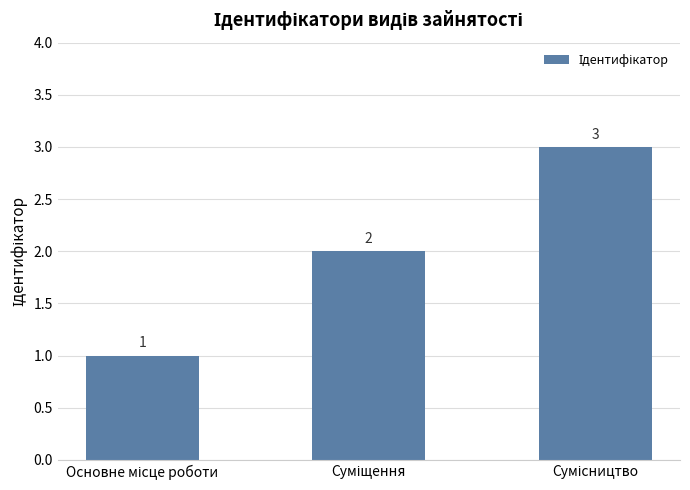

Count the values in the range 1 to 3.

3